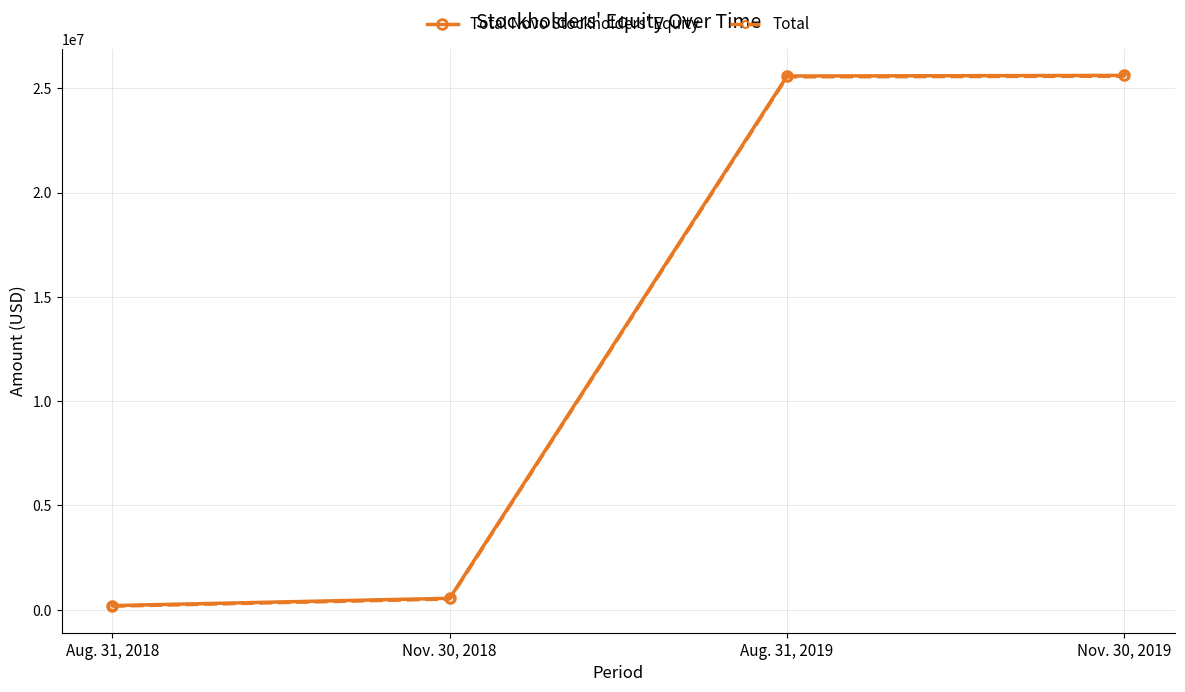

What is the value of the Total point at the 1st from the left?

172770